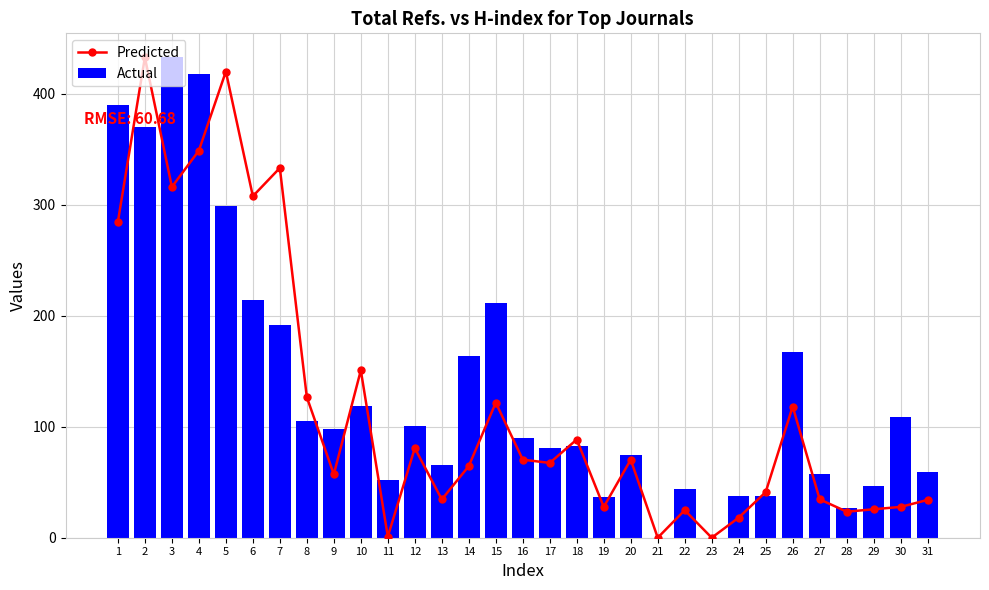

What is the average value of the Predicted series?

121.1